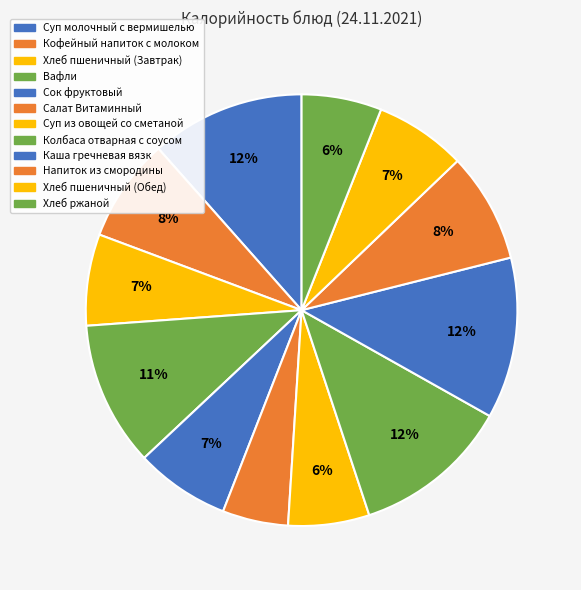

Is Суп из овощей со сметаной the majority of the pie?

No